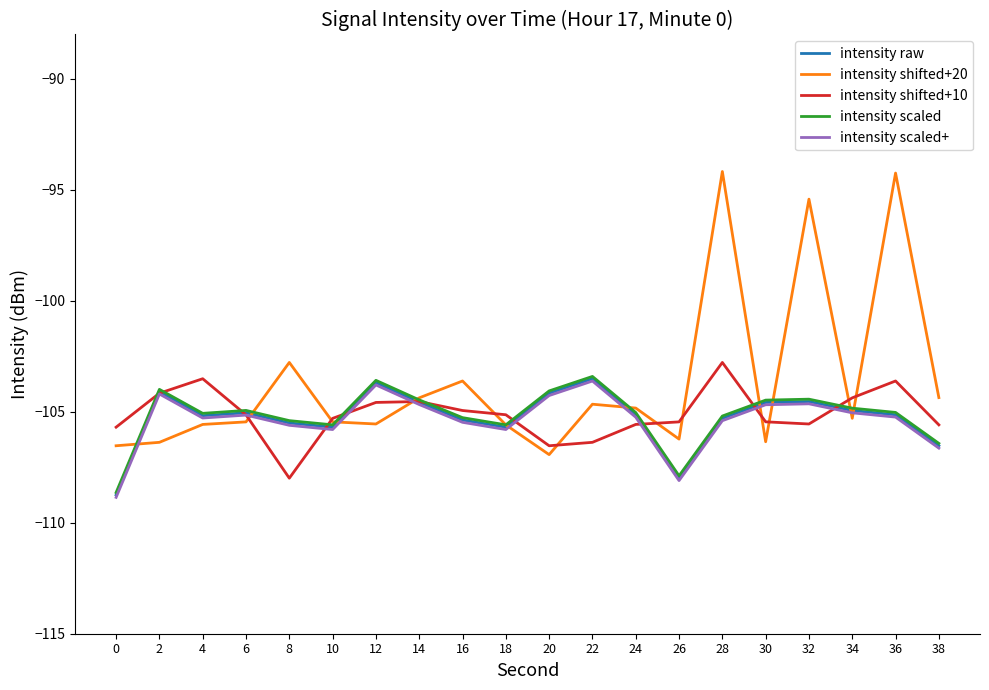

Does the chart display data point markers on the line(s)?

No